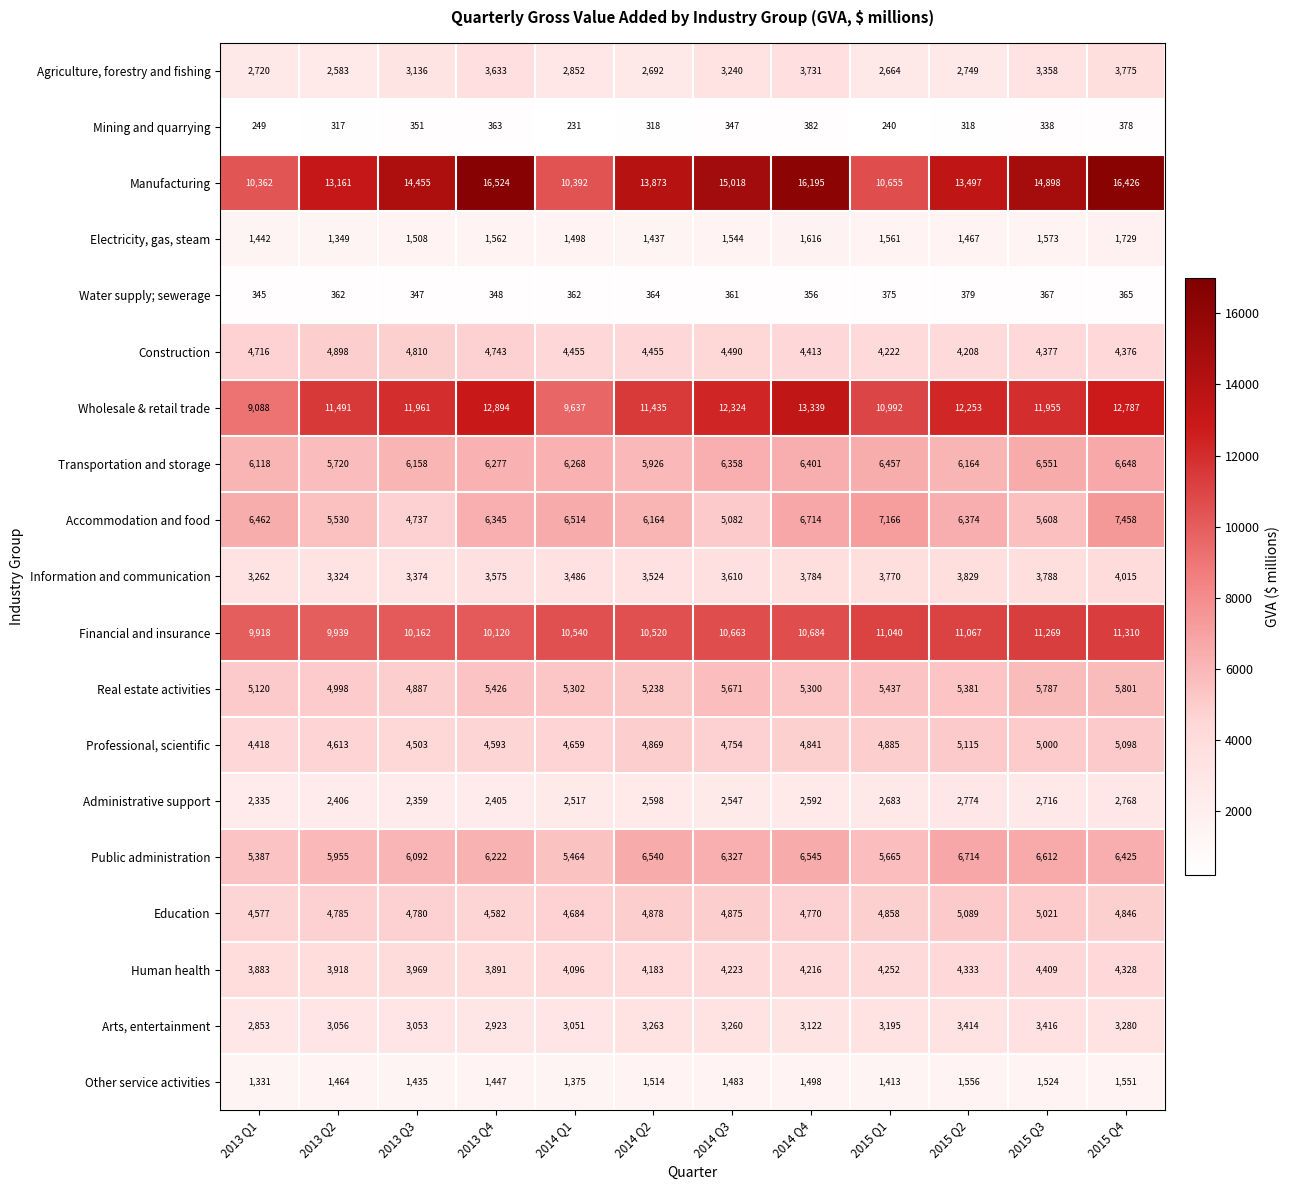

Is it true that Human health equals 6745 at 2013 Q4?

False